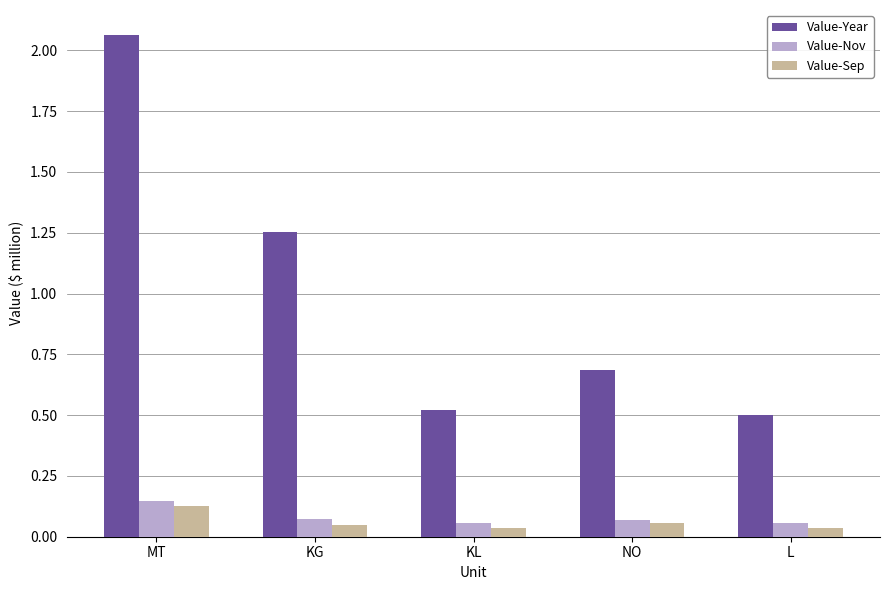

Which series has the widest spread of values?

Value-Year